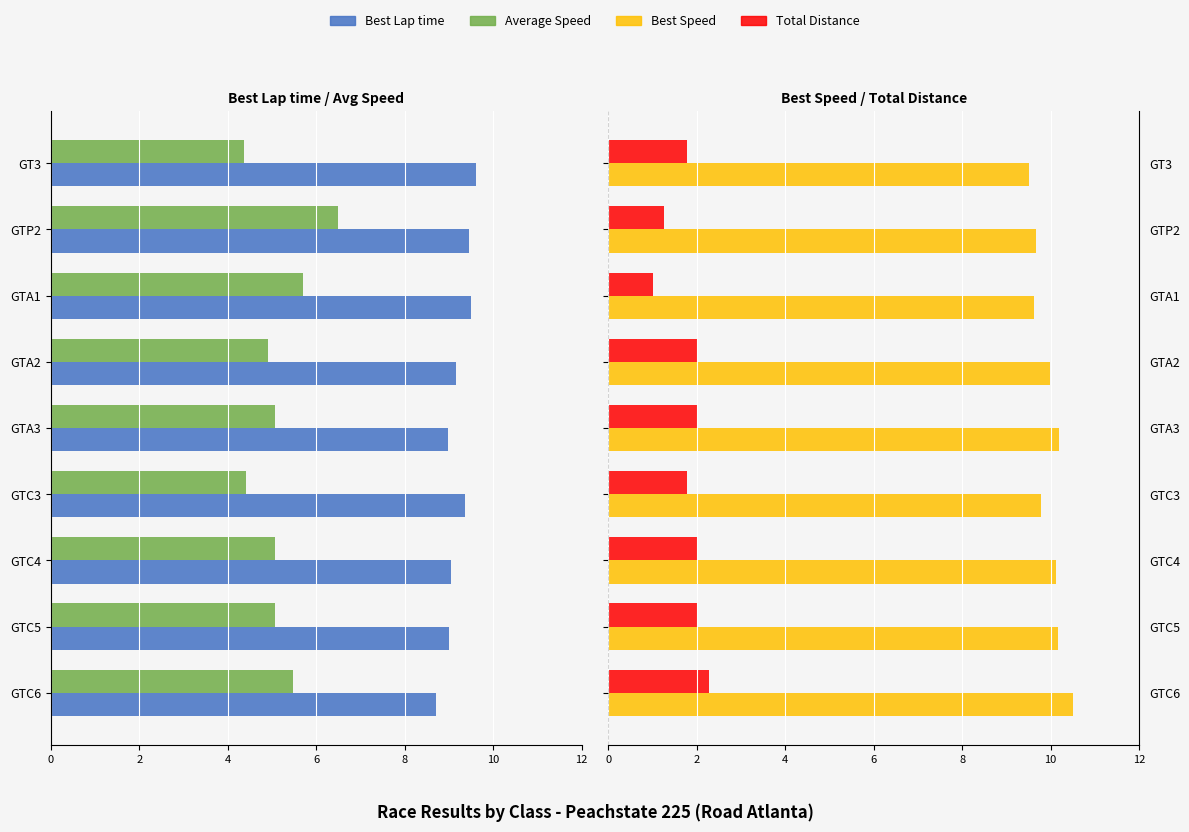

What is the difference between the second highest and second lowest values in the Best Lap time series?

0.5